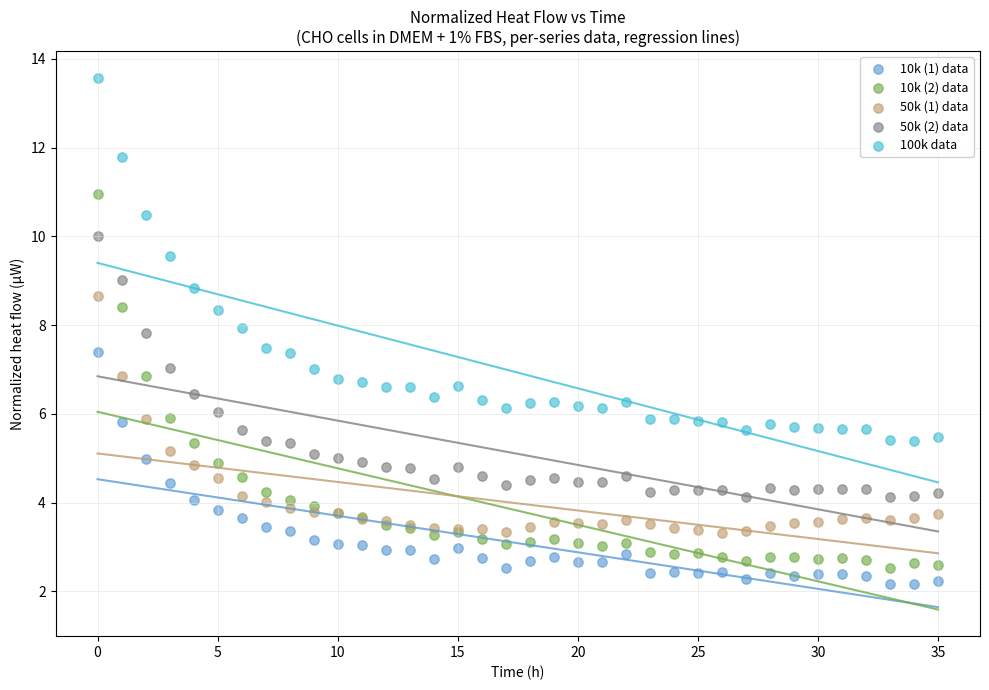

Which series contains the highest Y value?

100k data